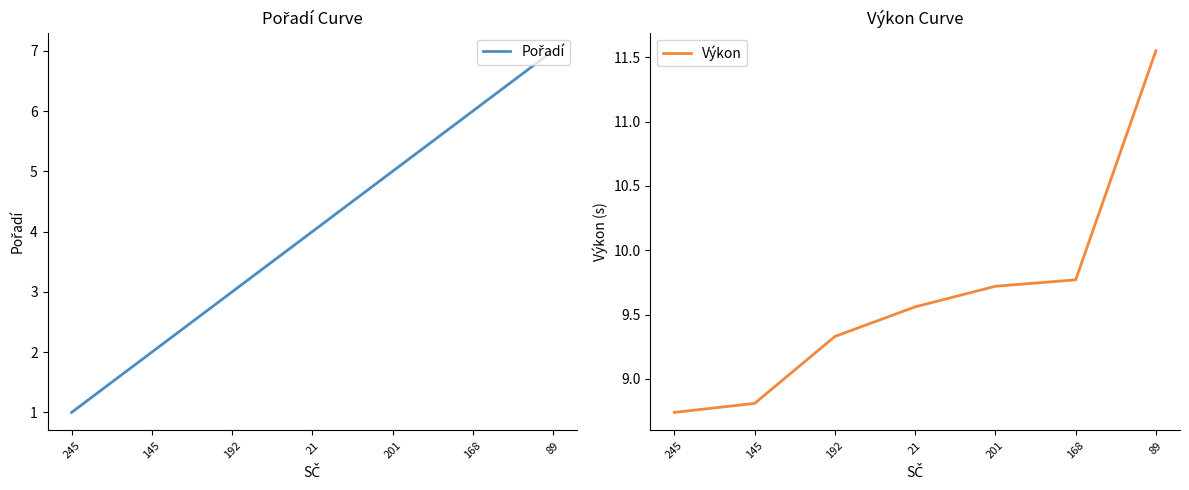

What are all the series names shown in the legend?

Pořadí, Výkon